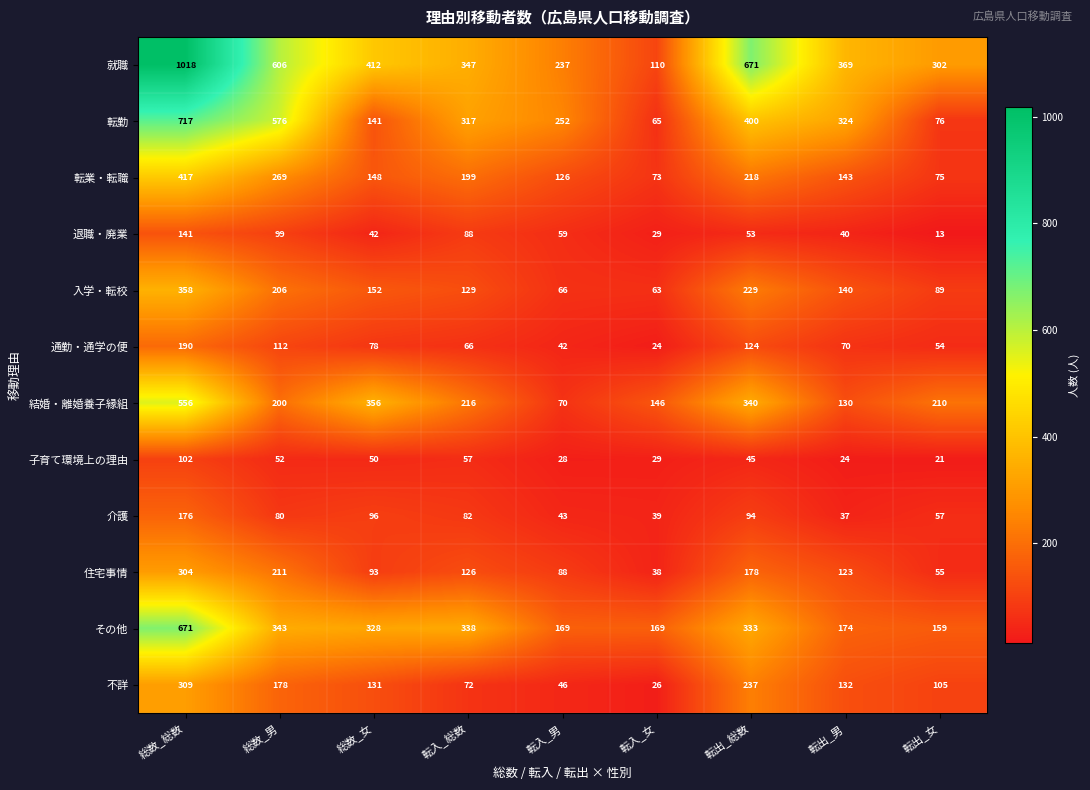

Rank the series by their maximum value, from highest to lowest.

就職, 転勤, その他, 結婚・離婚養子縁組, 転業・転職, 入学・転校, 不詳, 住宅事情, 通勤・通学の便, 介護, 退職・廃業, 子育て環境上の理由